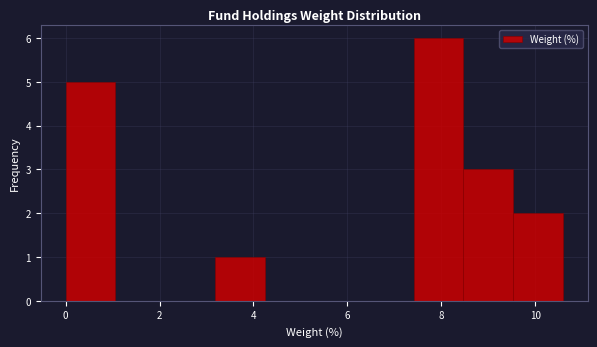

Reading left to right, transcribe this chart: for each bar, give the range it covers on the x-axis and its height. Neither the bar edges nor the heights are printed on the chart, so give them approximately, as read against the axes.

0.0 to 1.0: 5
1.0 to 2.2: 0
2.2 to 3.2: 0
3.2 to 4.2: 1
4.2 to 5.2: 0
5.2 to 6.4: 0
6.4 to 7.4: 0
7.4 to 8.4: 6
8.4 to 9.6: 3
9.6 to 10.6: 2